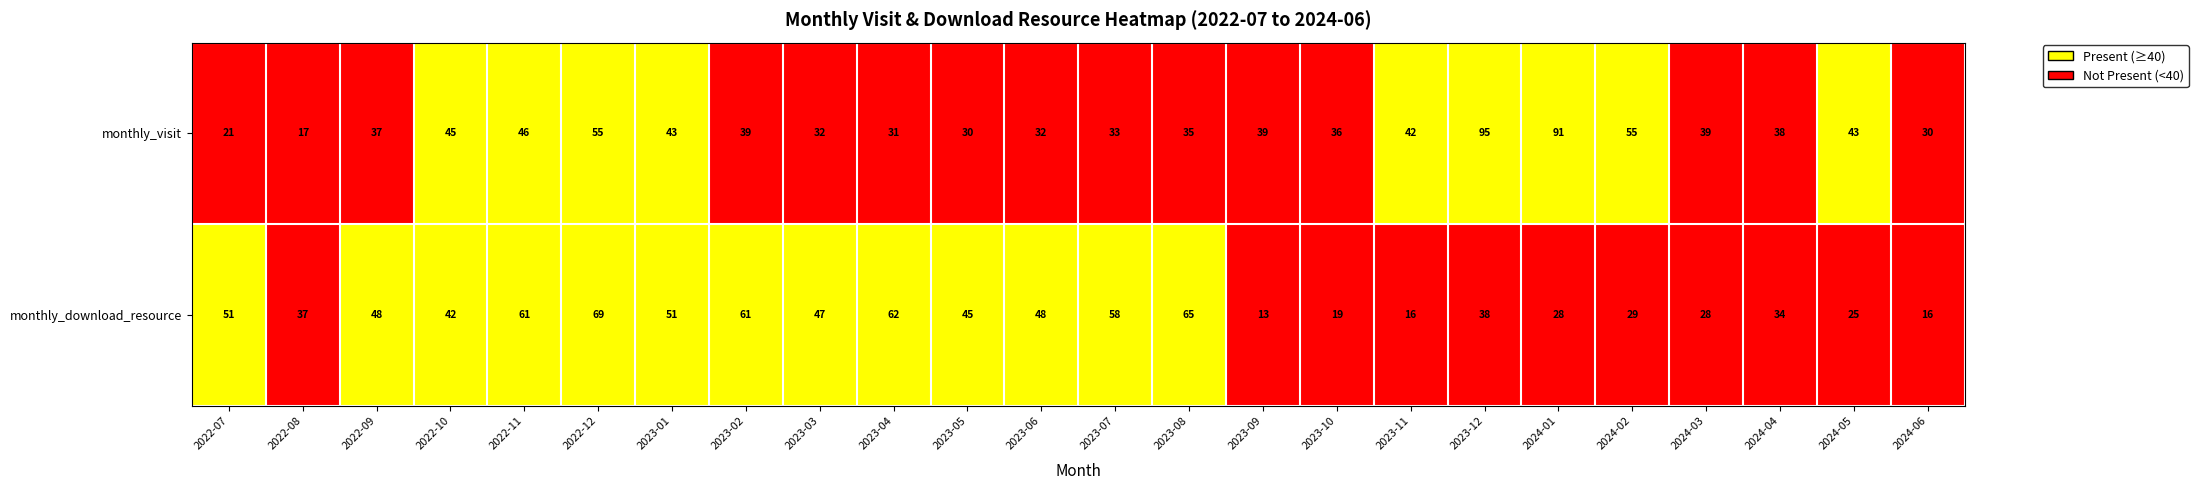

At which label does monthly_visit first exceed 39?

2022-10